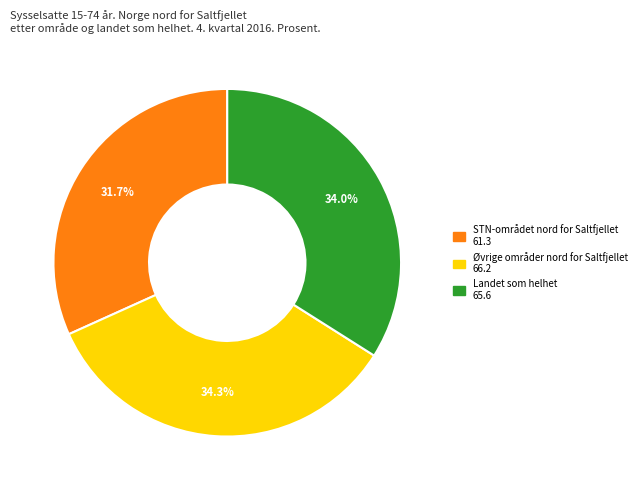

Count the number of slices in the pie.

3